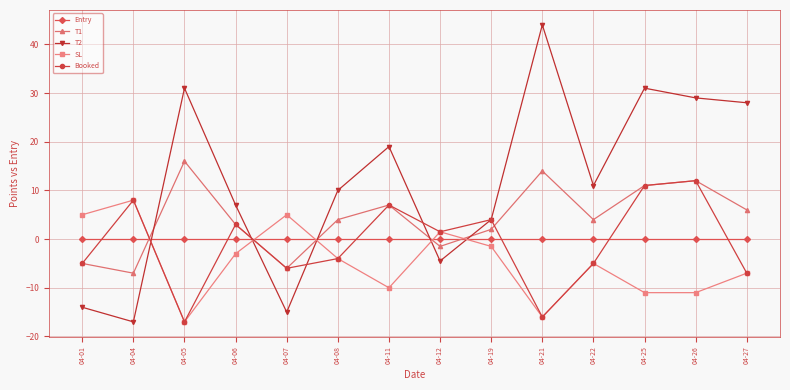

Reading left to right, what are all the values shown in this chart?

Entry: 0.0	0.0	0.0	0.0	0.0	0.0	0.0	0.0	0.0	0.0	0.0	0.0	0.0	0.0
T1: -5.0	-7.0	16.0	3.0	-6.0	4.0	7.0	-1.5	2.0	14.0	4.0	11.0	12.0	6.0
T2: -14.0	-17.0	31.0	7.0	-15.0	10.0	19.0	-4.5	4.0	44.0	11.0	31.0	29.0	28.0
SL: 5.0	8.0	-17.0	-3.0	5.0	-4.0	-10.0	1.5	-1.5	-16.0	-5.0	-11.0	-11.0	-7.0
Booked: -5.0	8.0	-17.0	3.0	-6.0	-4.0	7.0	1.5	4.0	-16.0	-5.0	11.0	12.0	-7.0